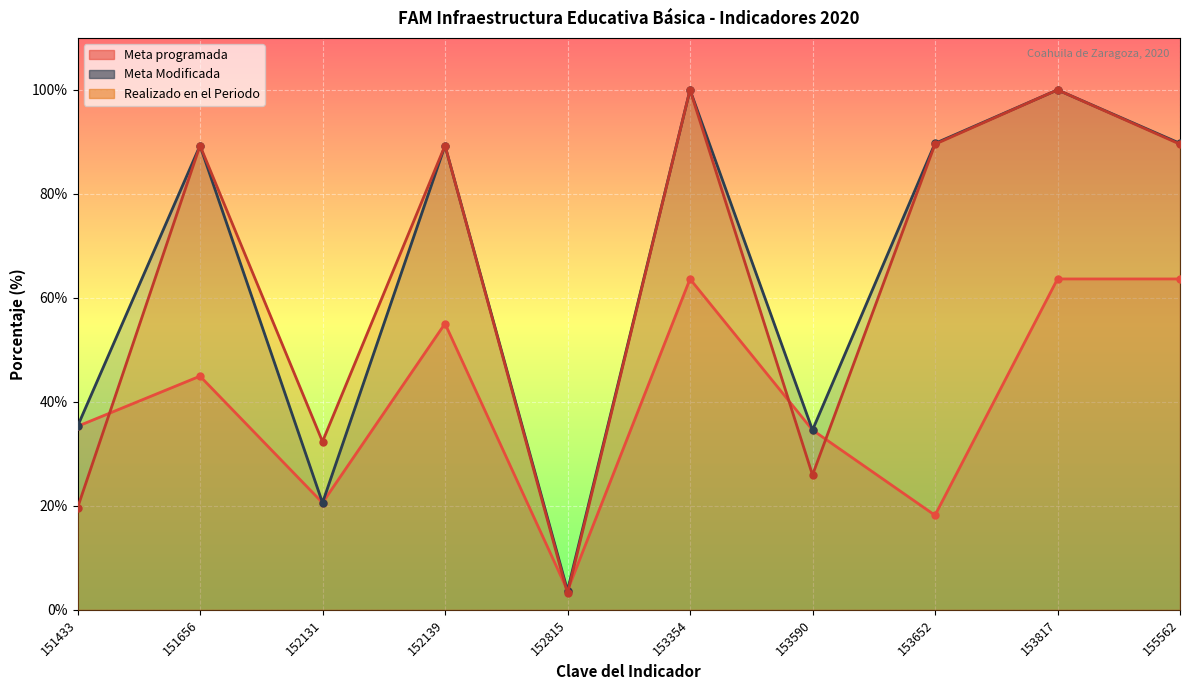

Which category has the lowest value in the Realizado en el Periodo series?

152815